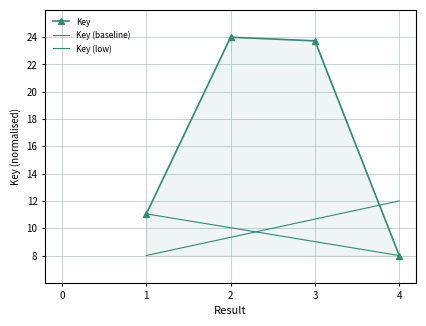

Is it true that the value at 4 is 3.8?

False